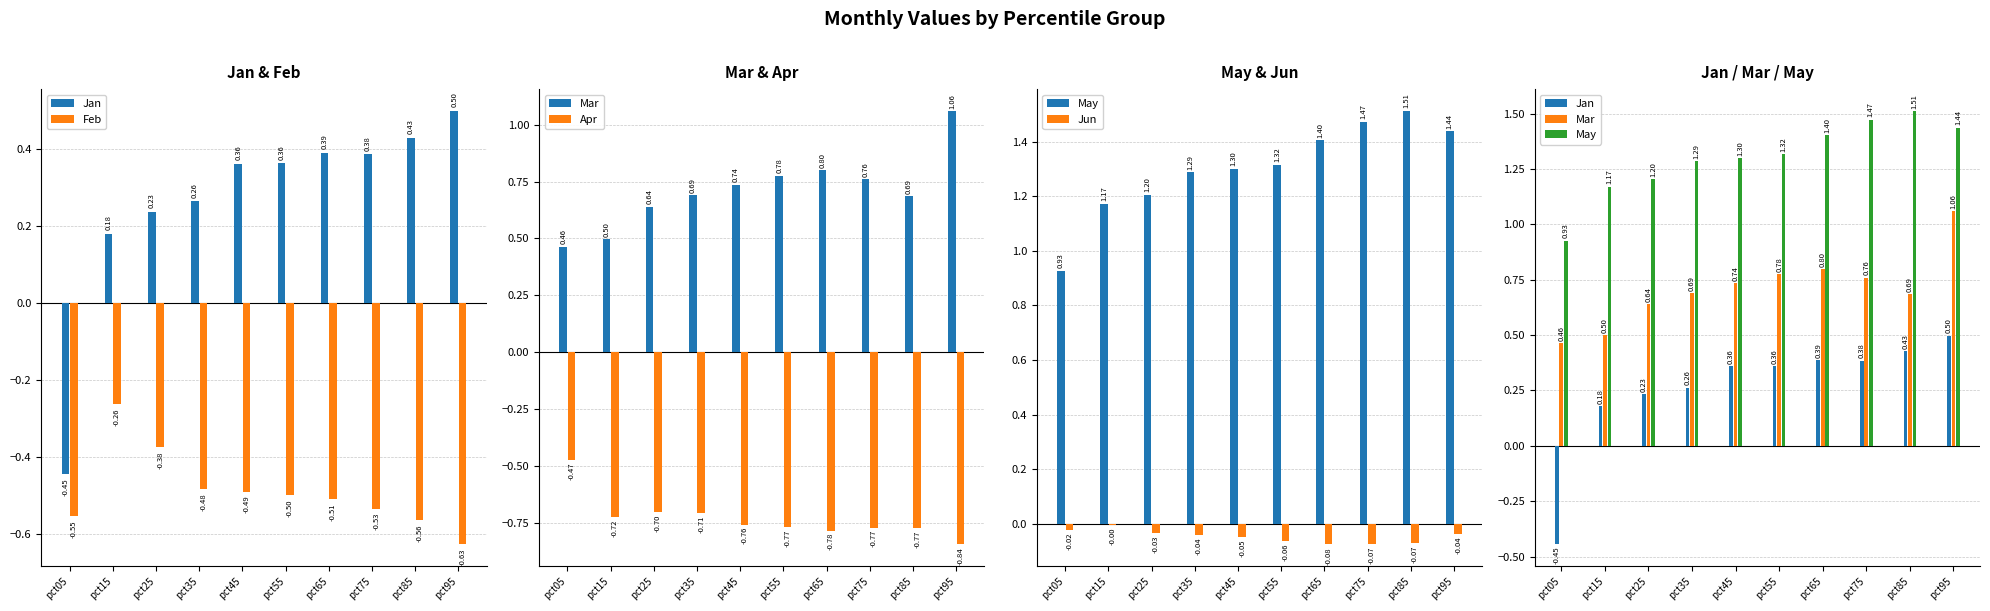

Which category has the lowest value in the Jan series?

pct05